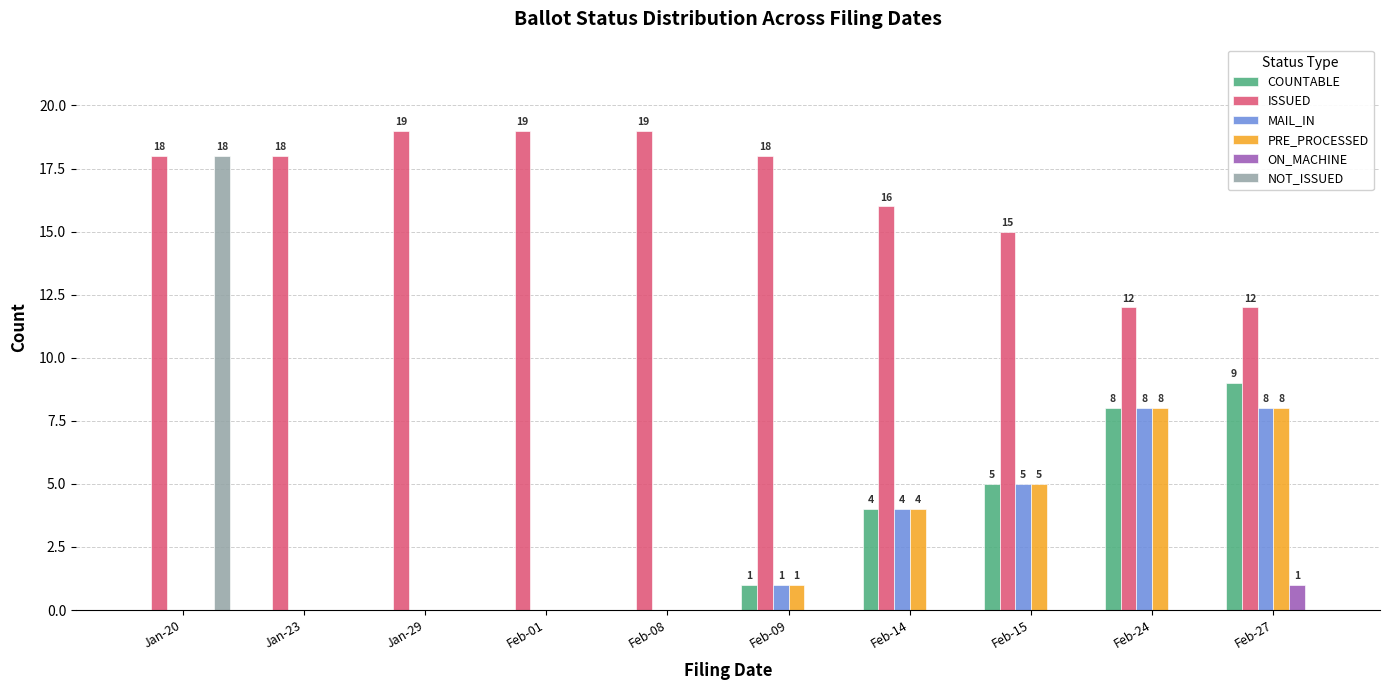

How many groups of bars are there?

10